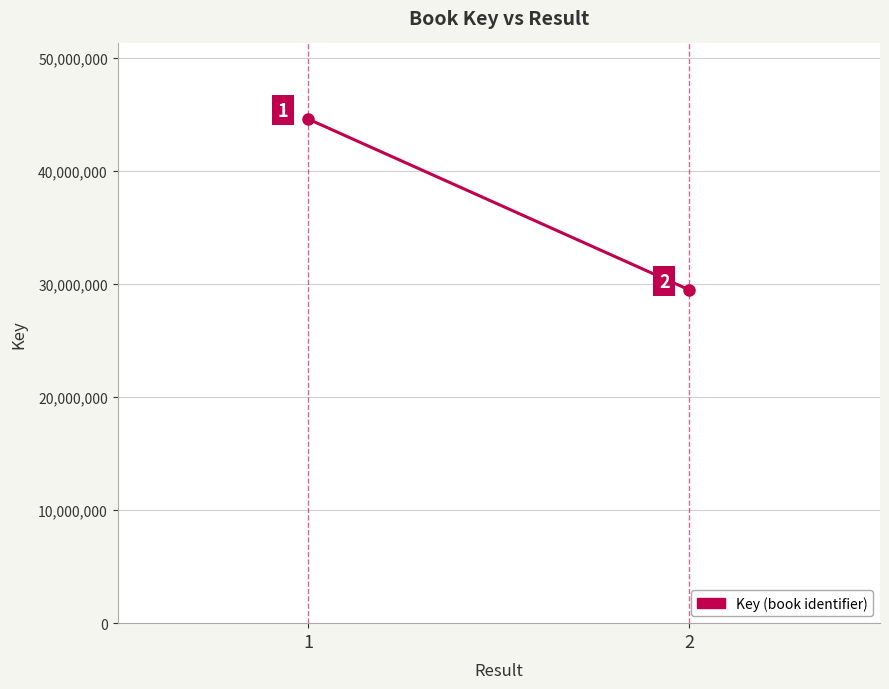

What is the average value?

37056962